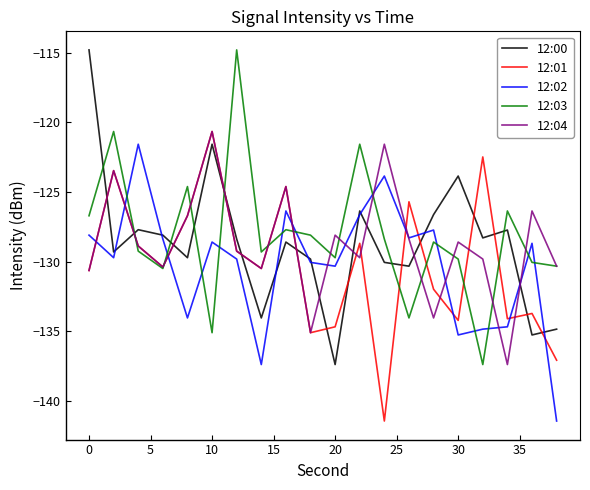

True or false: 12:04 and 12:00 intersect in this chart.

True